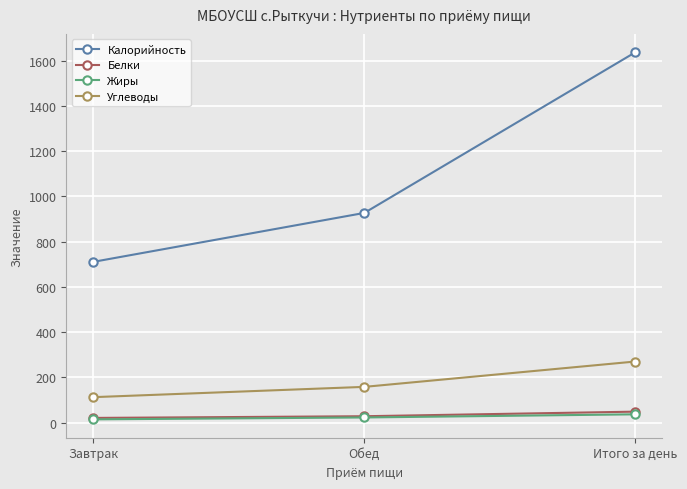

What is the sum of the Жиры values at Завтрак and Обед?

36.2